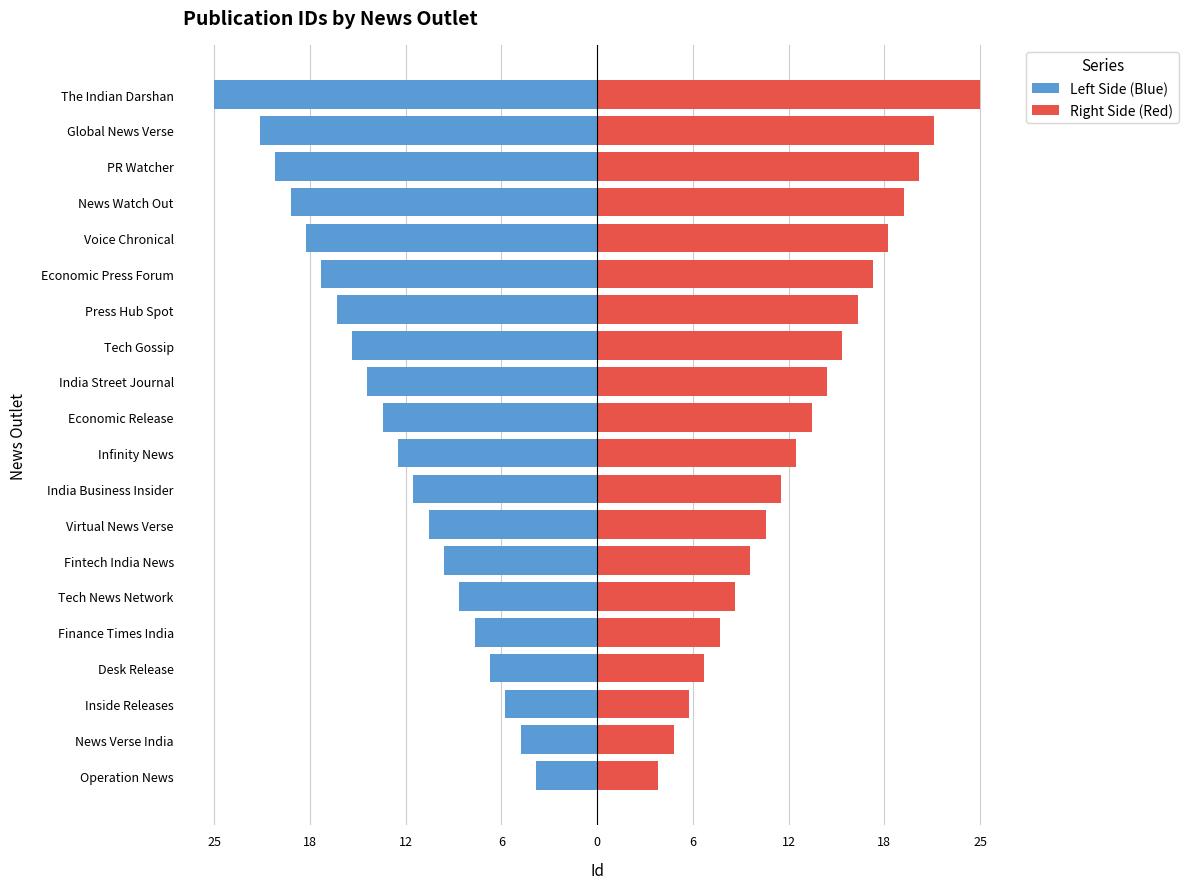

List the series in order of their overall mean, lowest first.

Left Side (Blue), Right Side (Red)